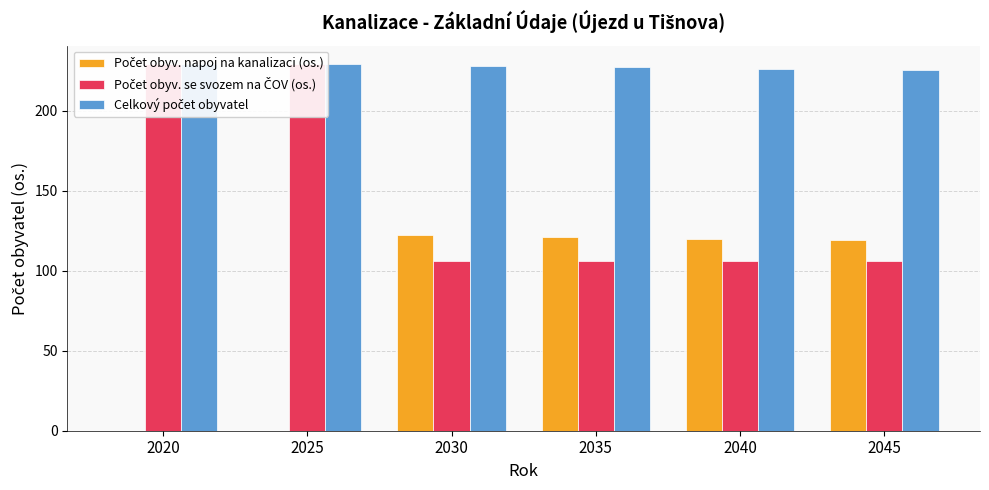

Is it true that Počet obyv. napoj na kanalizaci (os.) equals 121 at 2035?

True